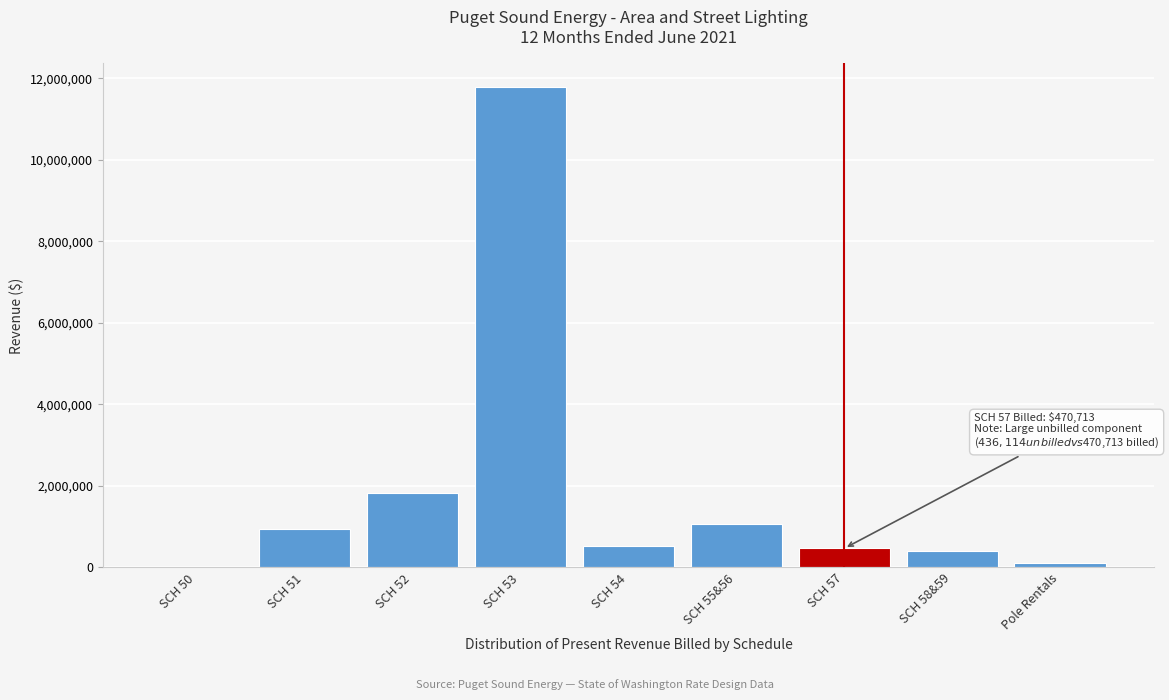

Where is the data nearest to the value 5889080?

SCH 52